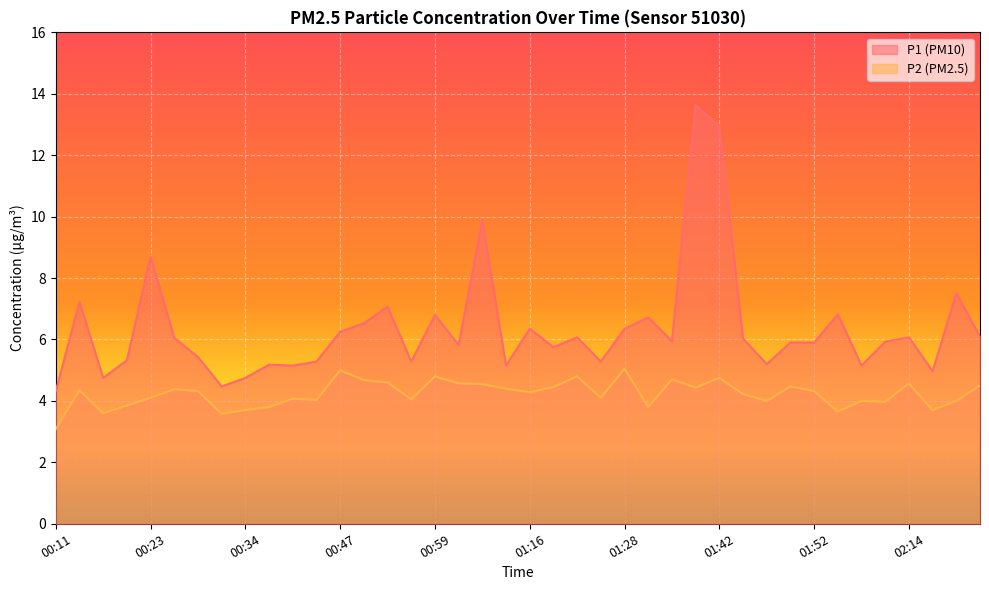

At 00:42, list the series in order from largest to smallest.

P1, P2